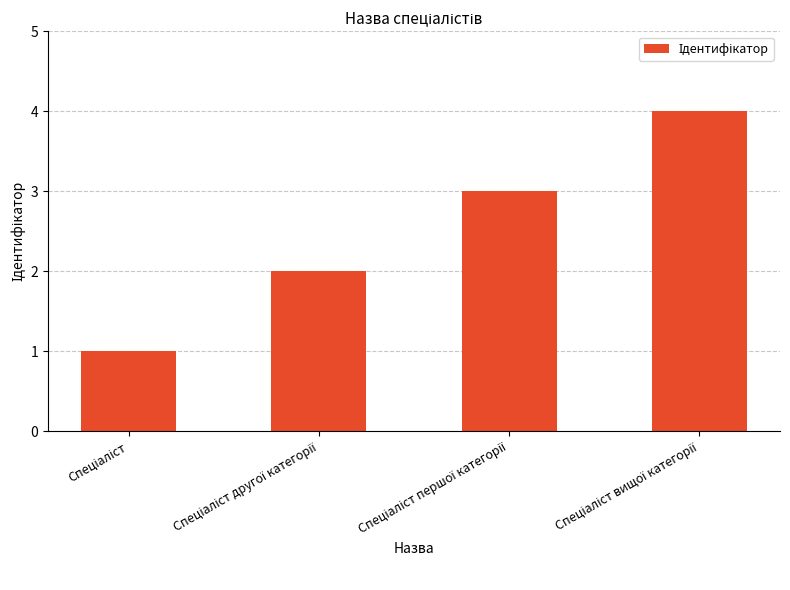

What is the greatest value displayed?

4